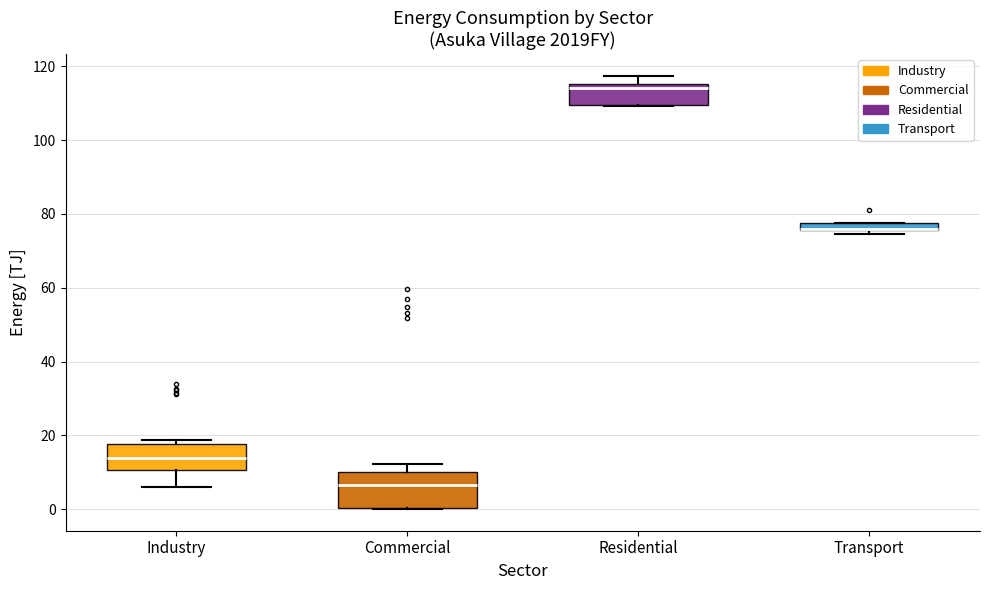

Comparing the boxes themselves (not the whiskers), which one is the tallest?

Commercial